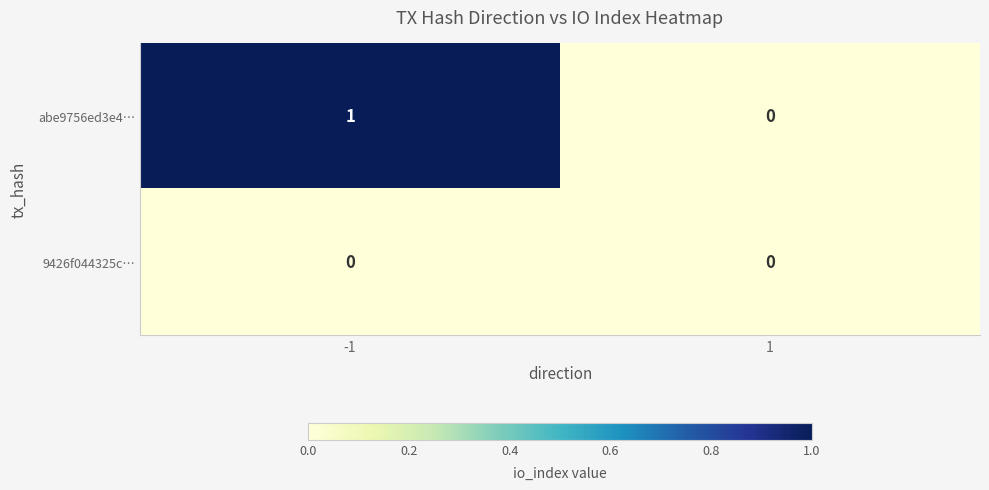

Count the number of categories in the chart.

2